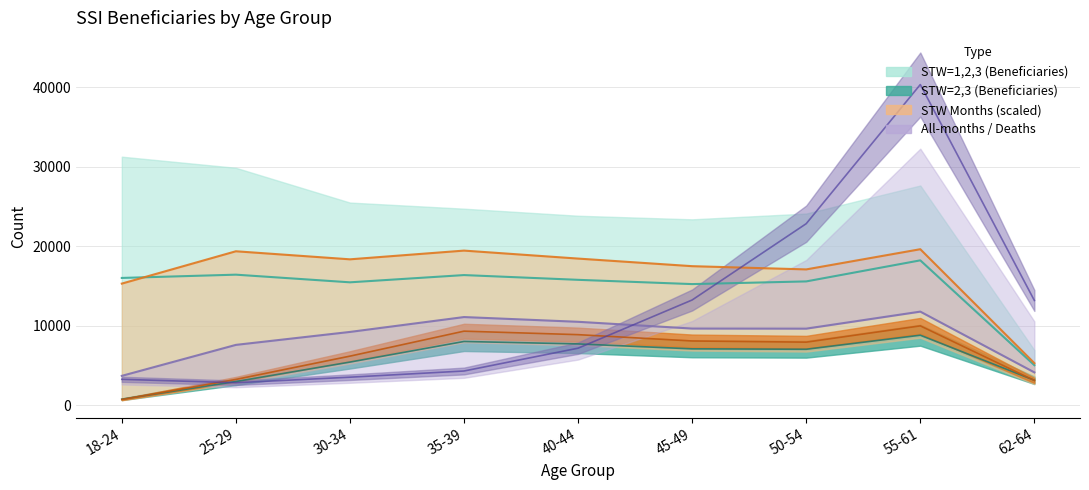

In Die during calendar, how many points are higher than both neighbors (excluding endpoints)?

1